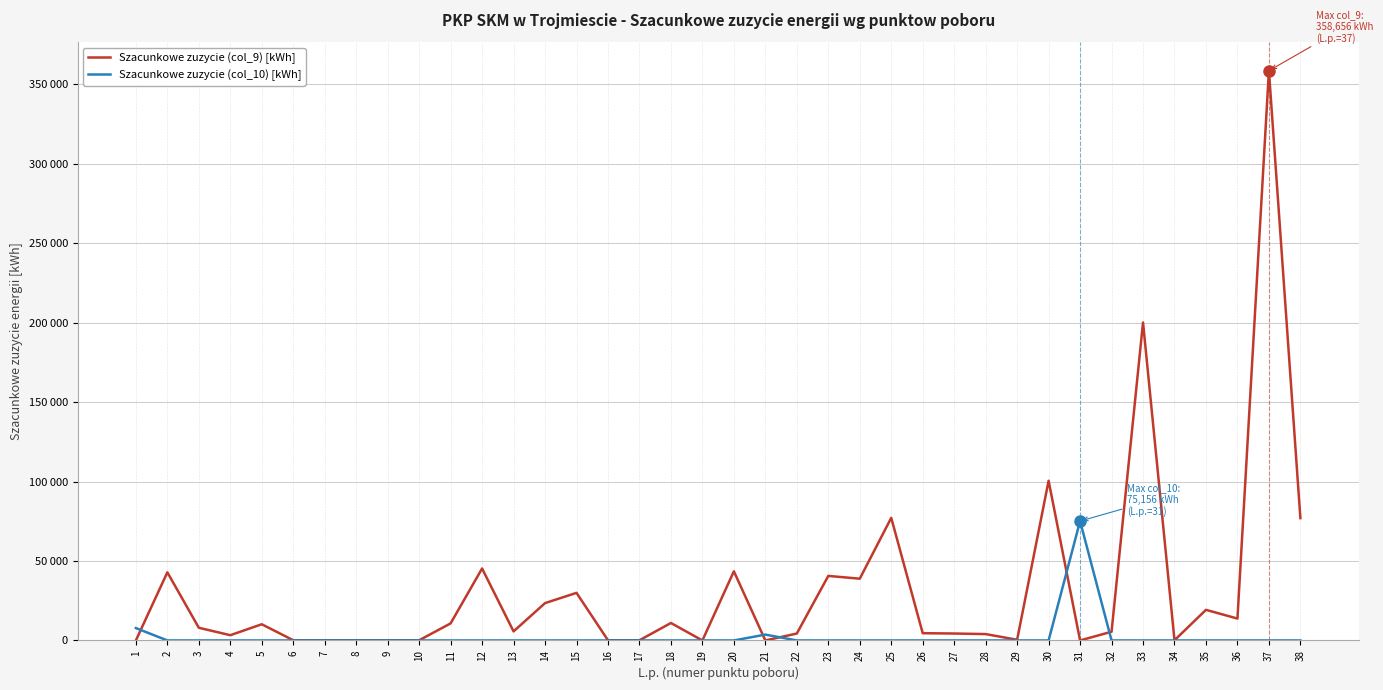

Reading left to right, what are all the values shown in this chart?

Szacunkowe zuzycie (col_9) [kWh]: 1=0	2=42888	3=7986	4=3312	5=10200	6=132	7=120	8=120	9=132	10=120	11=10752	12=45300	13=5712	14=23508	15=29964	16=120	17=120	18=10992	19=0	20=43536	21=0	22=4356	23=40632	24=38880	25=77184	26=4572	27=4368	28=4008	29=432	30=100524	31=0	32=5496	33=200172	34=120	35=19272	36=13776	37=358656	38=77028
Szacunkowe zuzycie (col_10) [kWh]: 1=7800	2=0	3=0	4=0	5=0	6=0	7=0	8=0	9=0	10=0	11=0	12=0	13=0	14=0	15=0	16=0	17=0	18=0	19=0	20=0	21=3684	22=0	23=0	24=0	25=0	26=0	27=0	28=0	29=0	30=0	31=75156	32=0	33=0	34=0	35=0	36=0	37=0	38=0